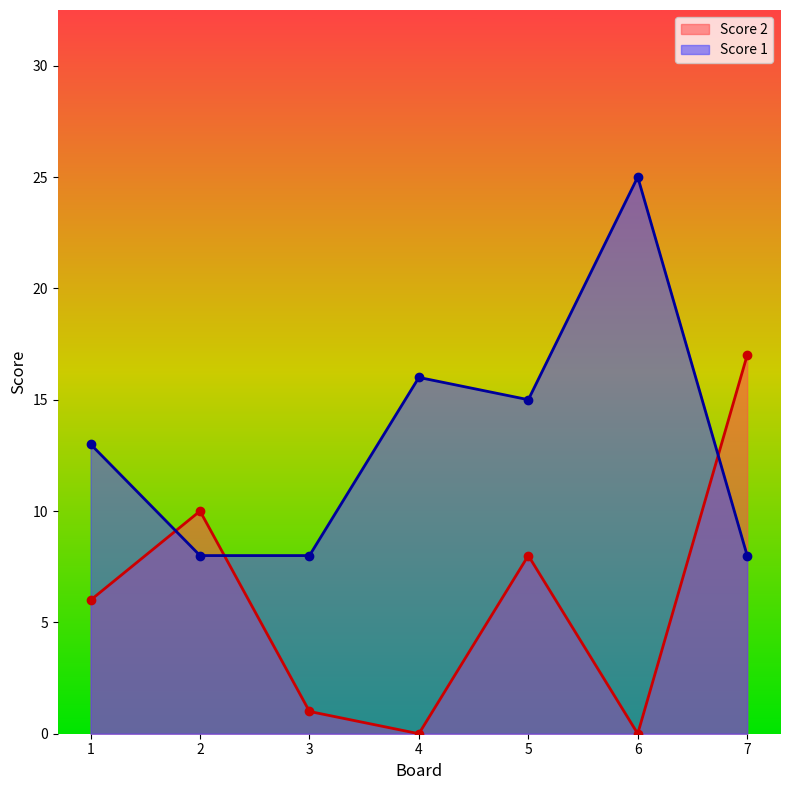

Reading left to right, extract all data points from this chart.

Score 2: 1=6	2=10	3=1	4=0	5=8	6=0	7=17
Score 1: 1=13	2=8	3=8	4=16	5=15	6=25	7=8